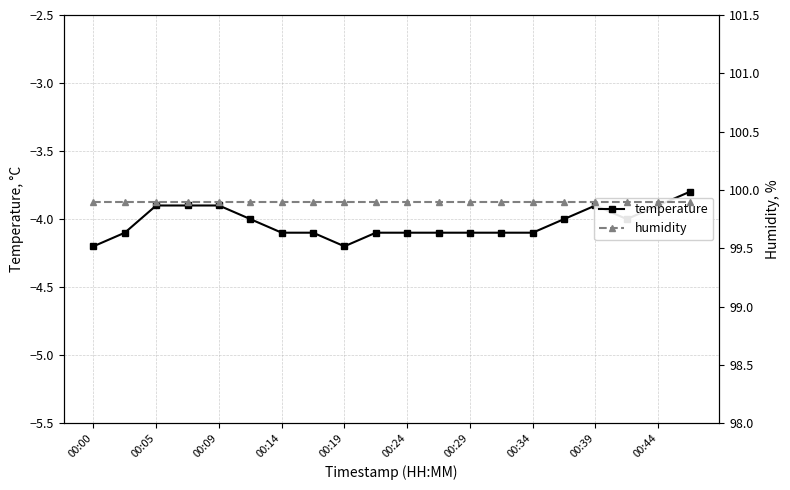

The value of temperature at 00:09 is -3.9. True or false?

True